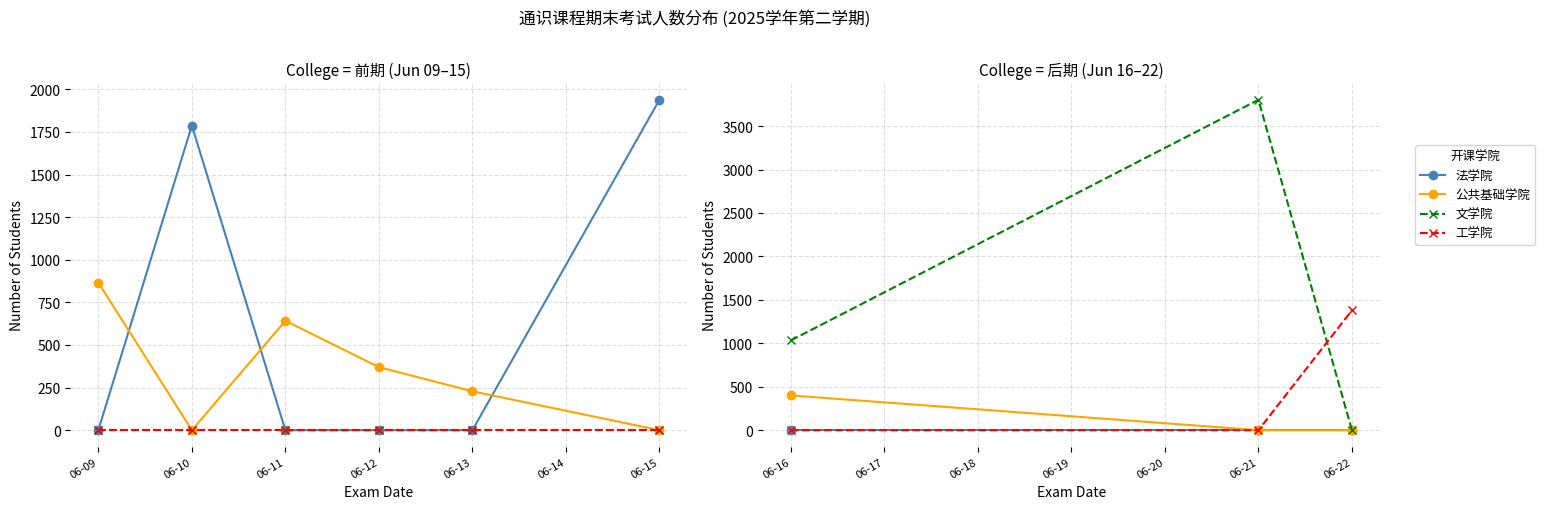

Count the number of data series in this chart.

4